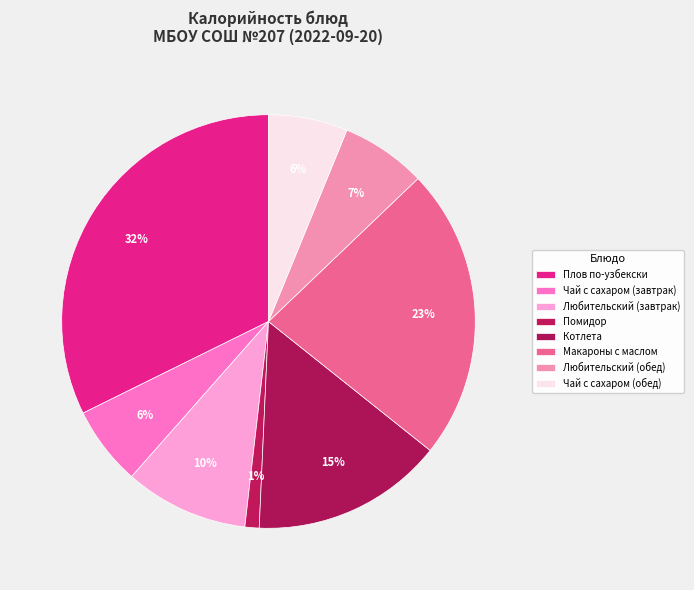

What is the largest slice in the pie chart?

Плов по-узбекски